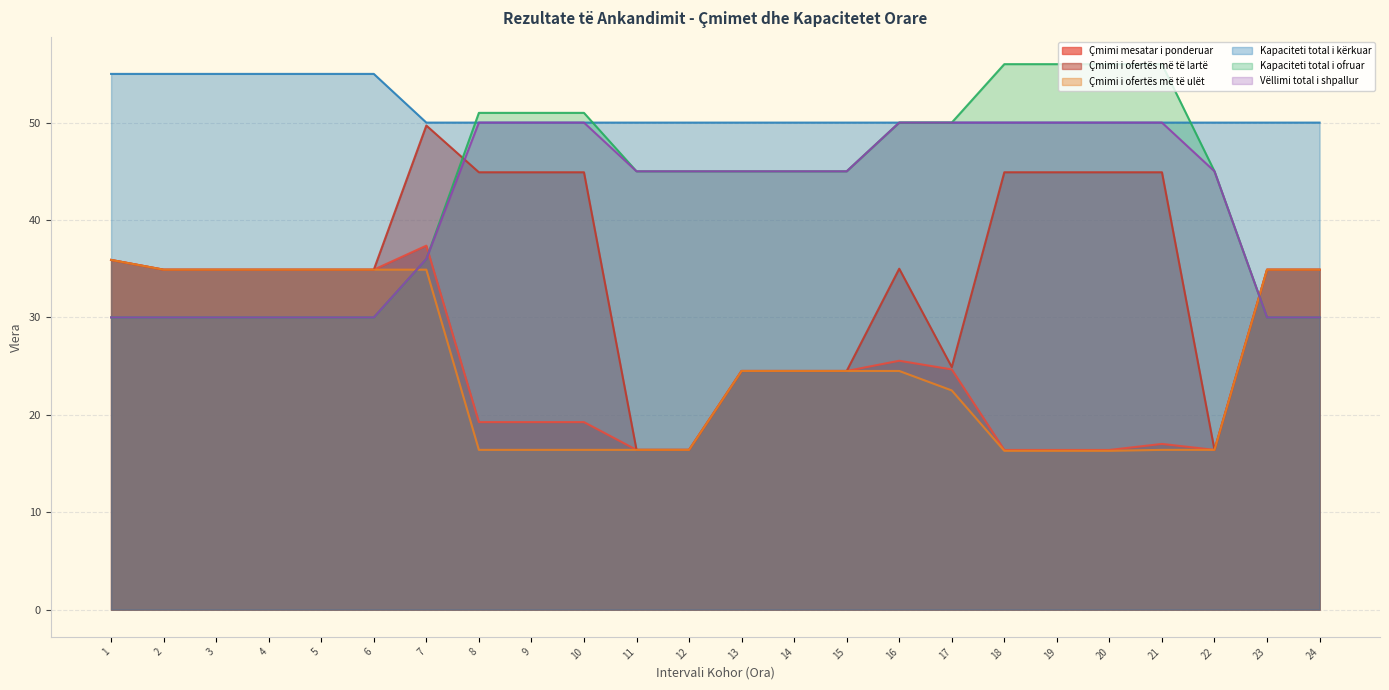

What is the greatest value displayed?

56.0